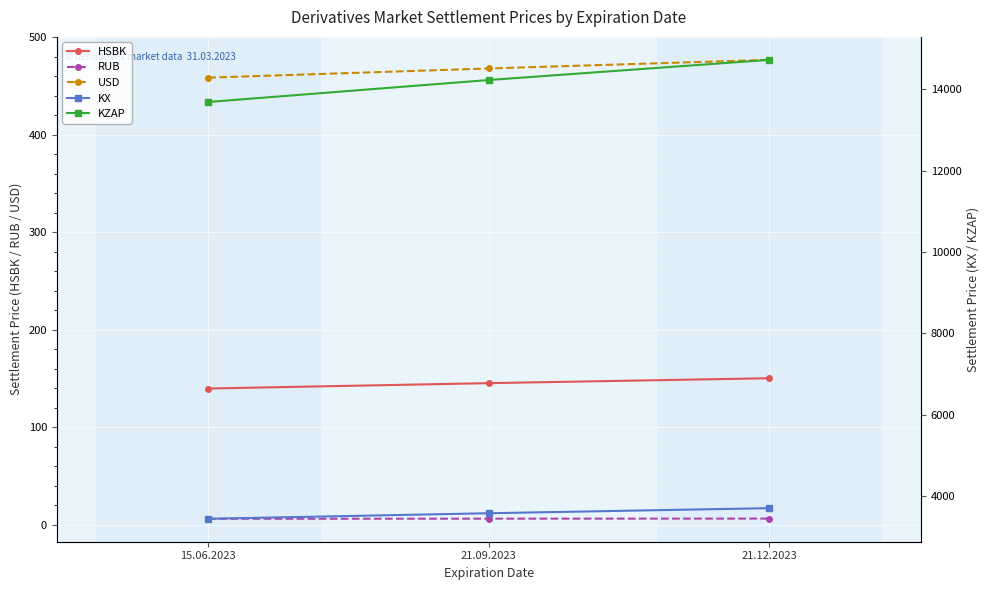

At which category is the sum across all series the highest?

21.12.2023